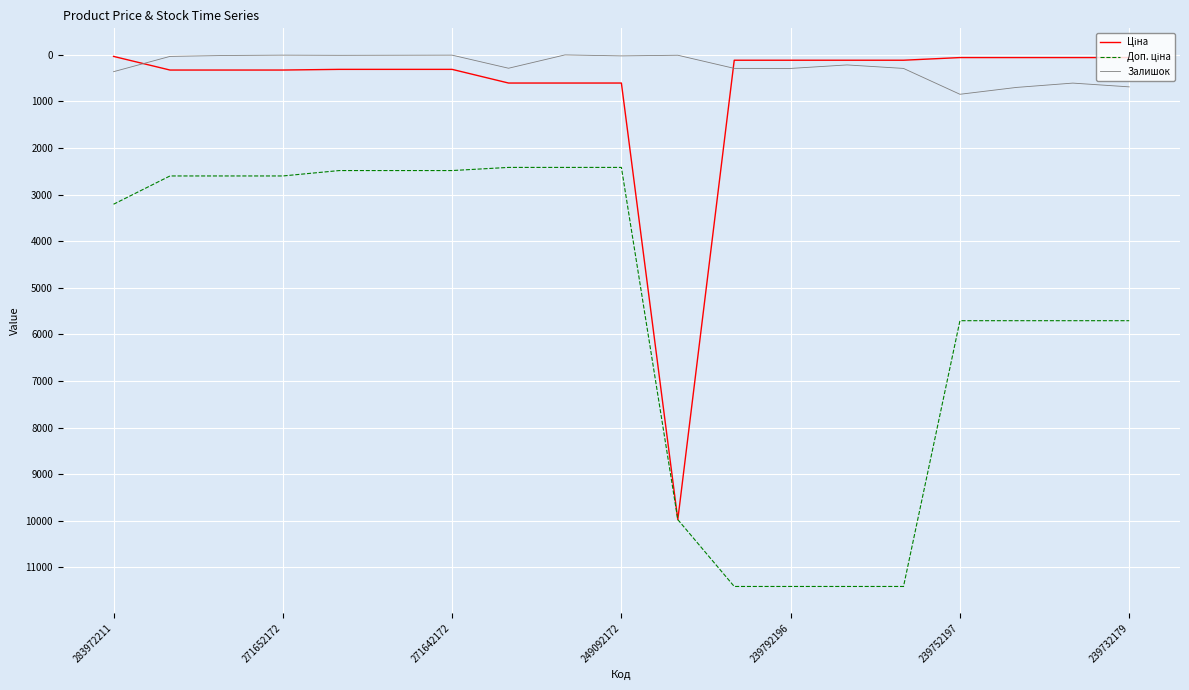

Count the number of data series in this chart.

3